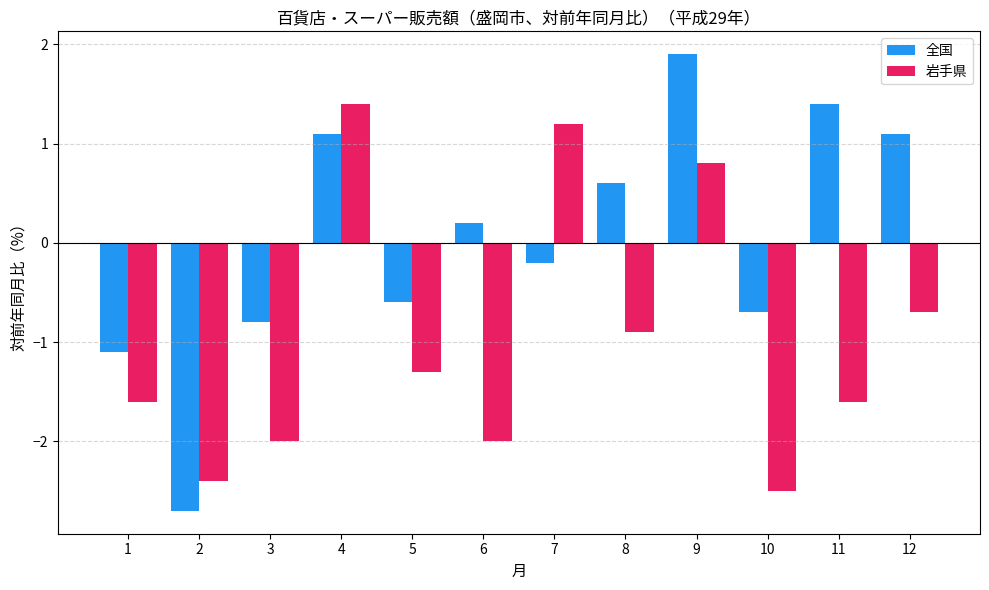

What is the spread (max minus min) of values at 6?

2.2